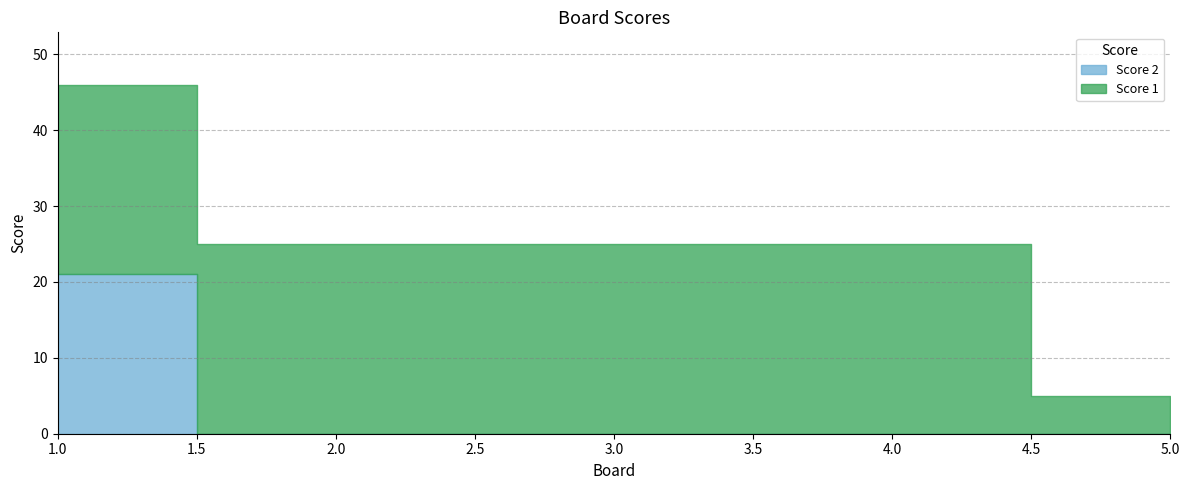

At which category does the chart reach its peak across all series?

1